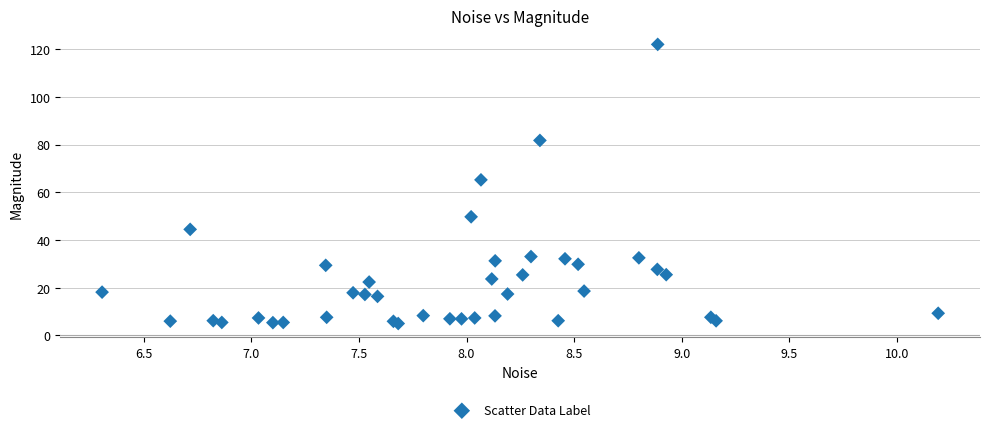

What Y value in the scatter plot is closest to 63?

65.2